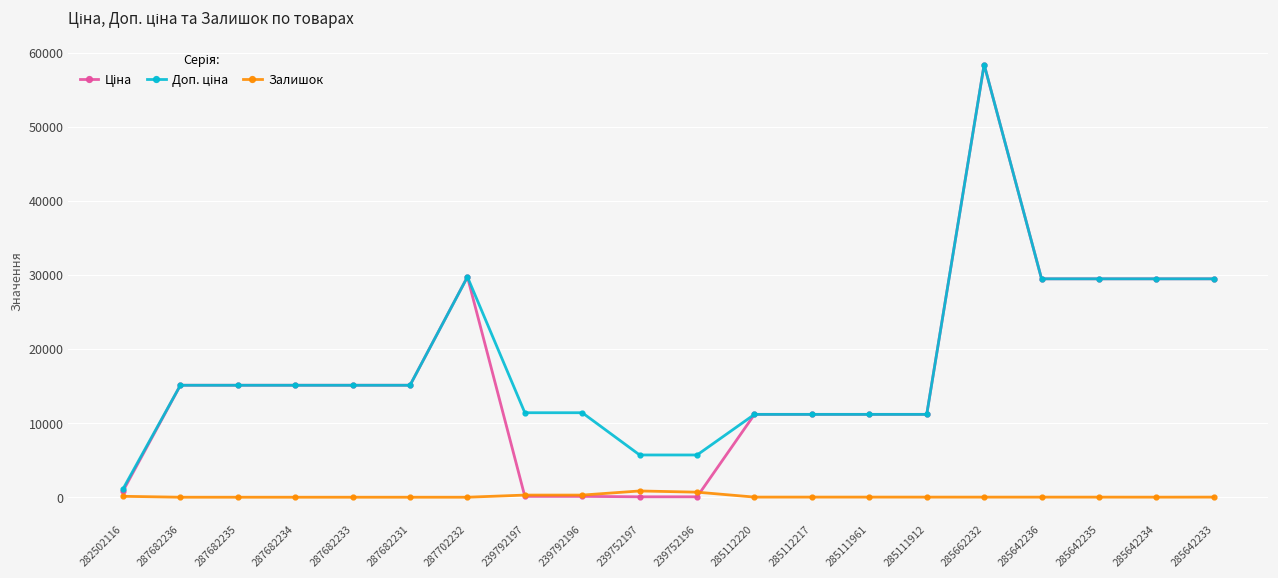

What position from the left is 285111912?

15